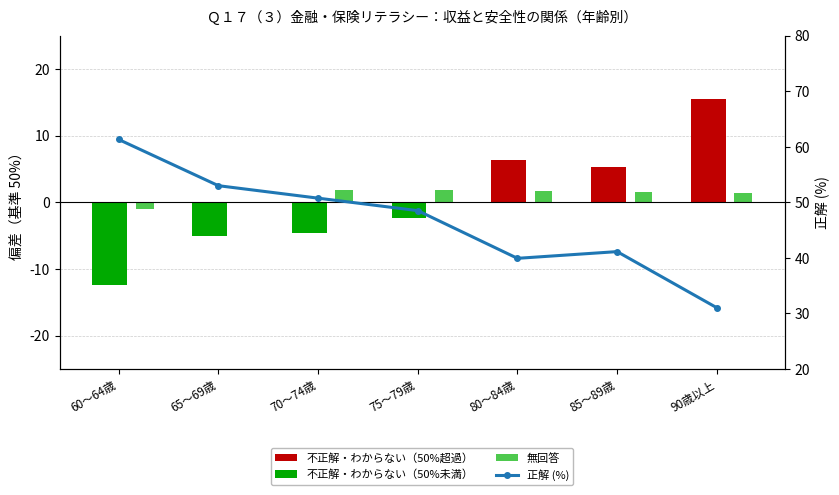

How many bars are there in each group?

3